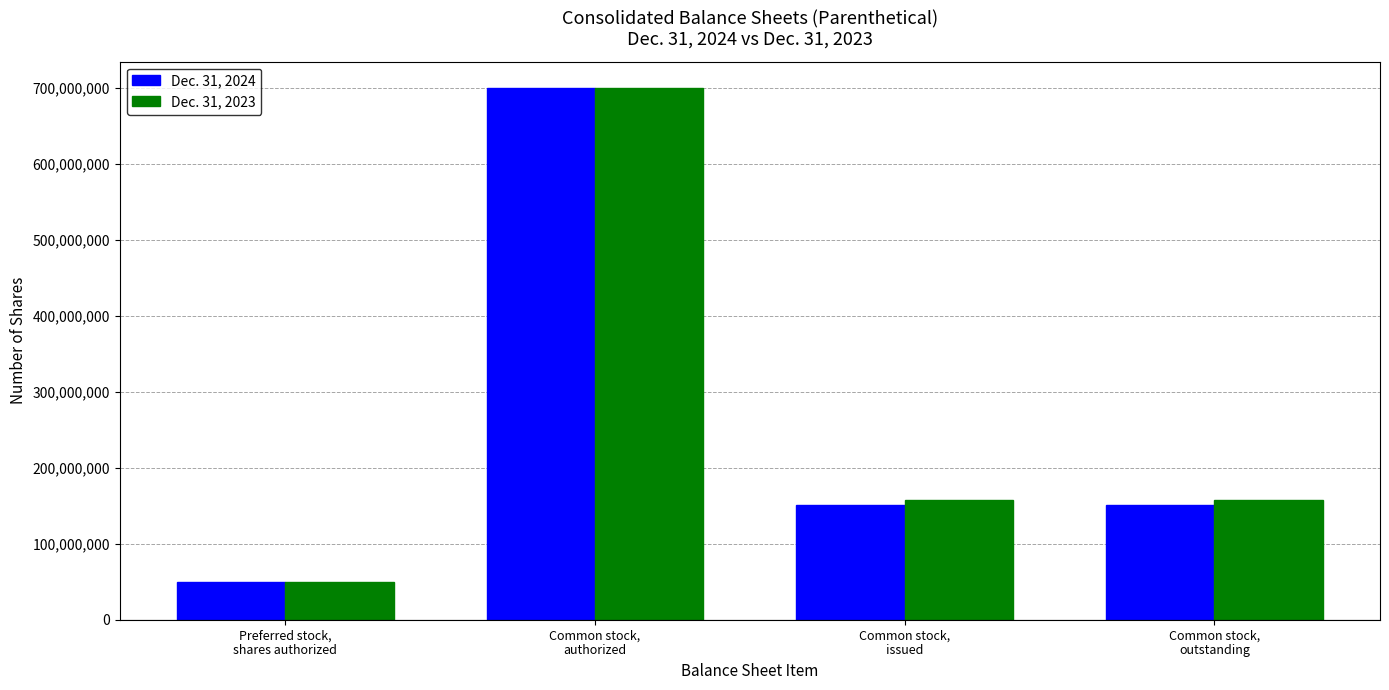

Reading left to right, list all the values displayed in this chart.

Dec. 31, 2024: 50000000	700000000	150794000	150794000
Dec. 31, 2023: 50000000	700000000	157586000	157586000